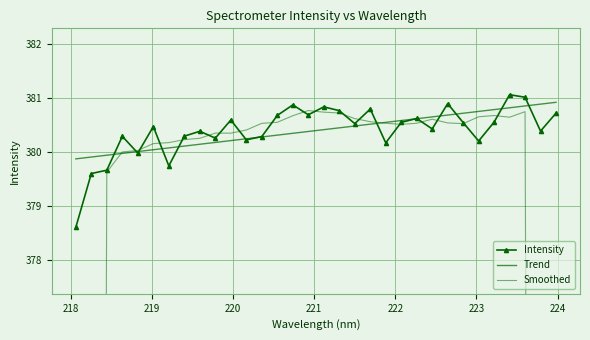

True or false: Smoothed has a value of 566.9 at 222.

False